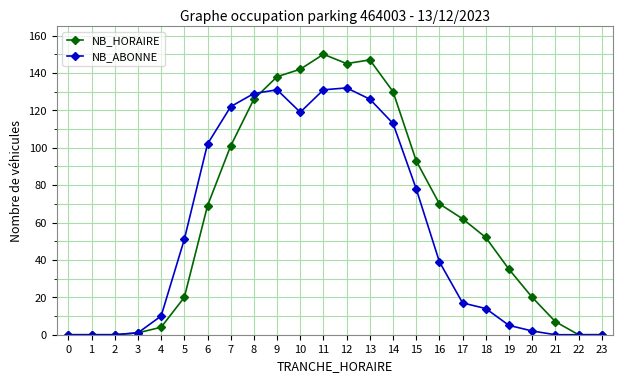

At 6, list the series in order from largest to smallest.

NB_ABONNE, NB_HORAIRE